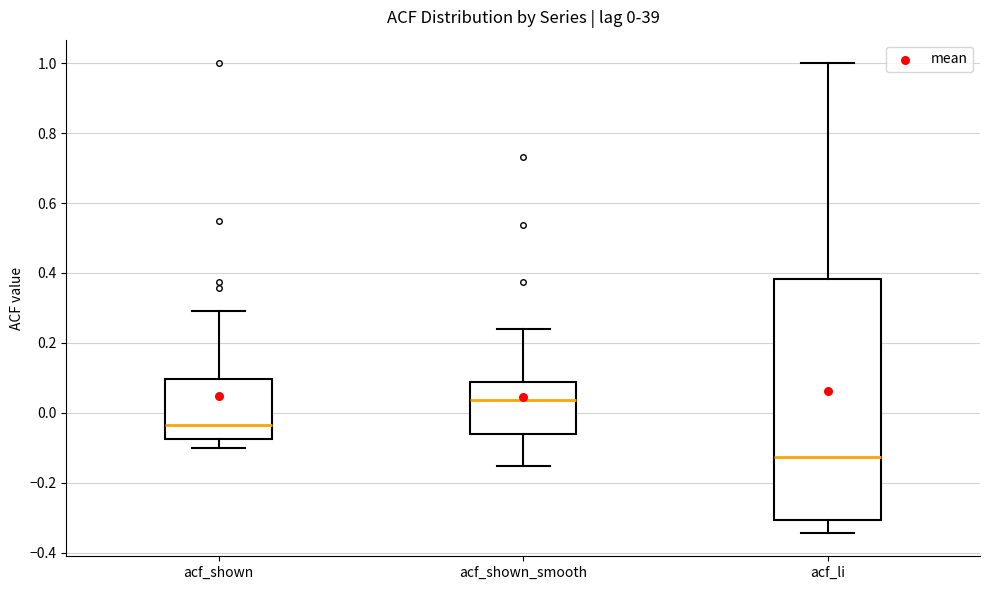

Comparing the boxes themselves (not the whiskers), which one is the tallest?

acf_li